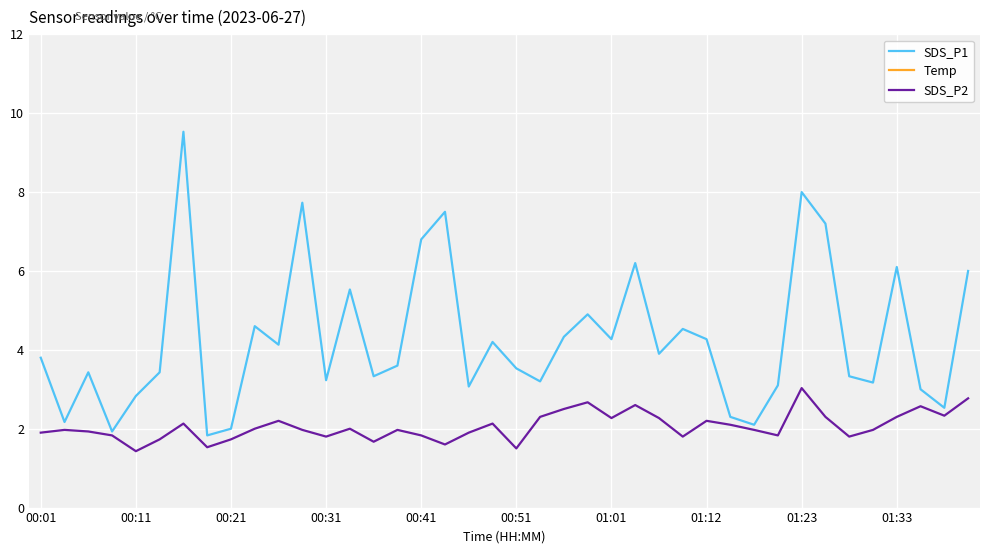

The value of SDS_P1 at 00:31 is 3.2. True or false?

True